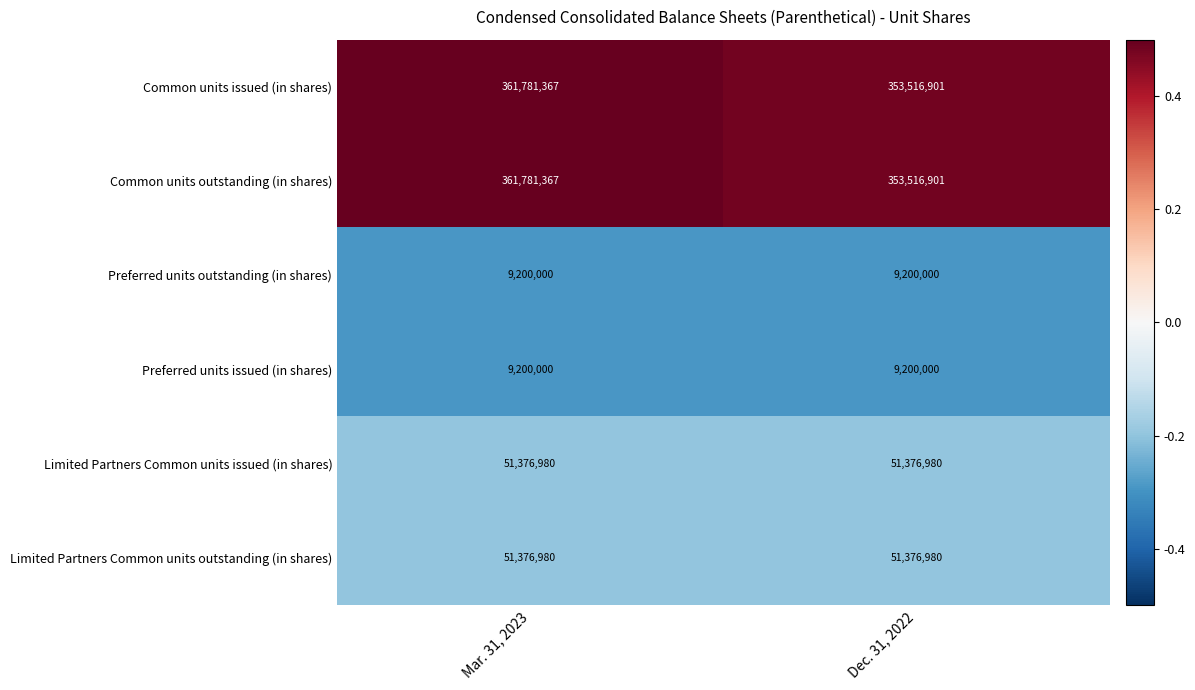

What is the difference between the highest and lowest values at Dec. 31, 2022?

344316901